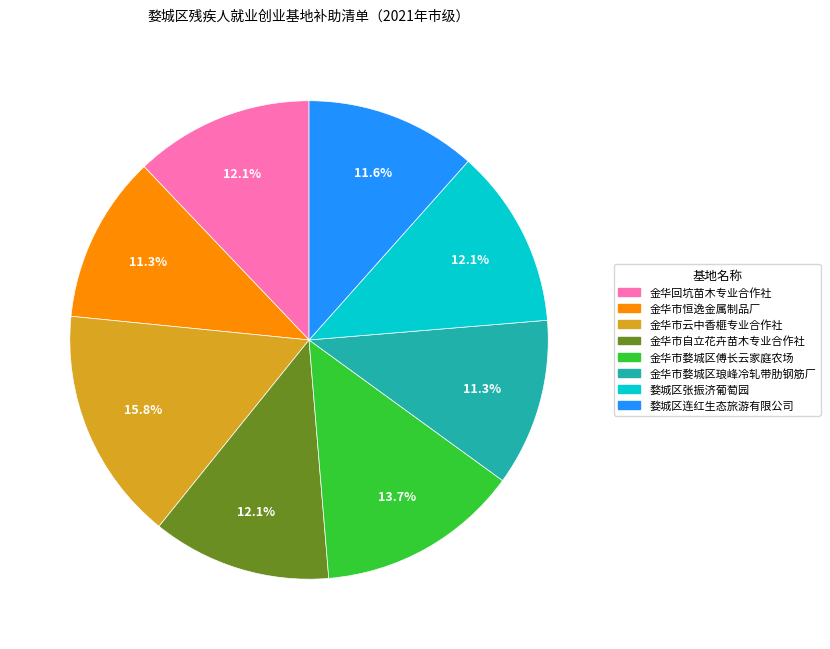

What percentage do 婺城区张振济葡萄园 and 金华市婺城区傅长云家庭农场 together represent?

25.8%